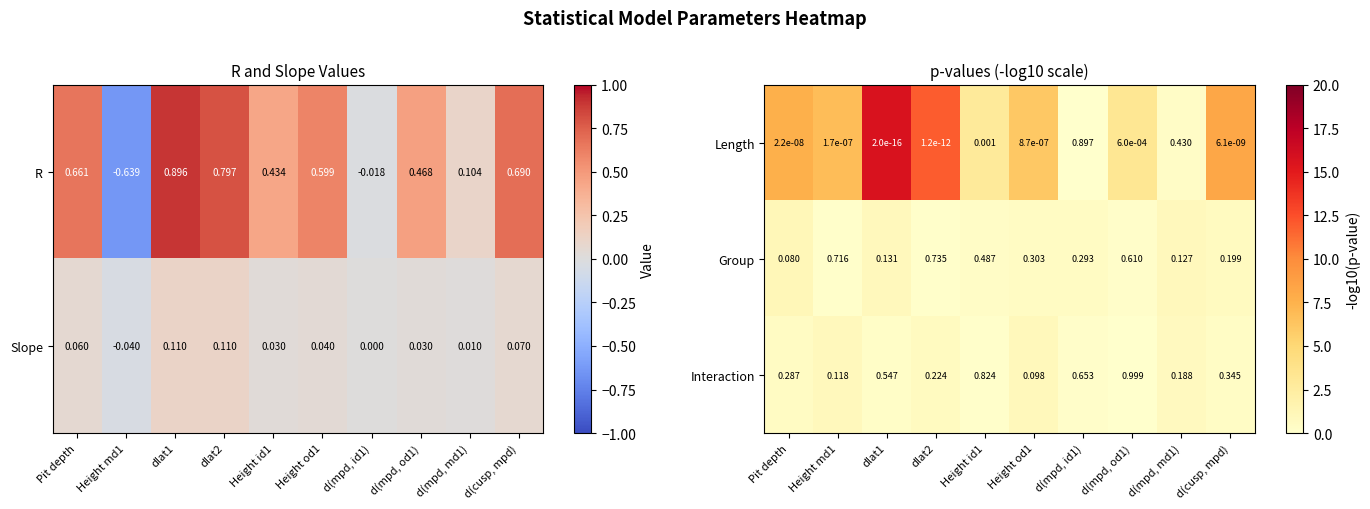

What is the spread (max minus min) of values at d(cusp, mpd)?

7.8